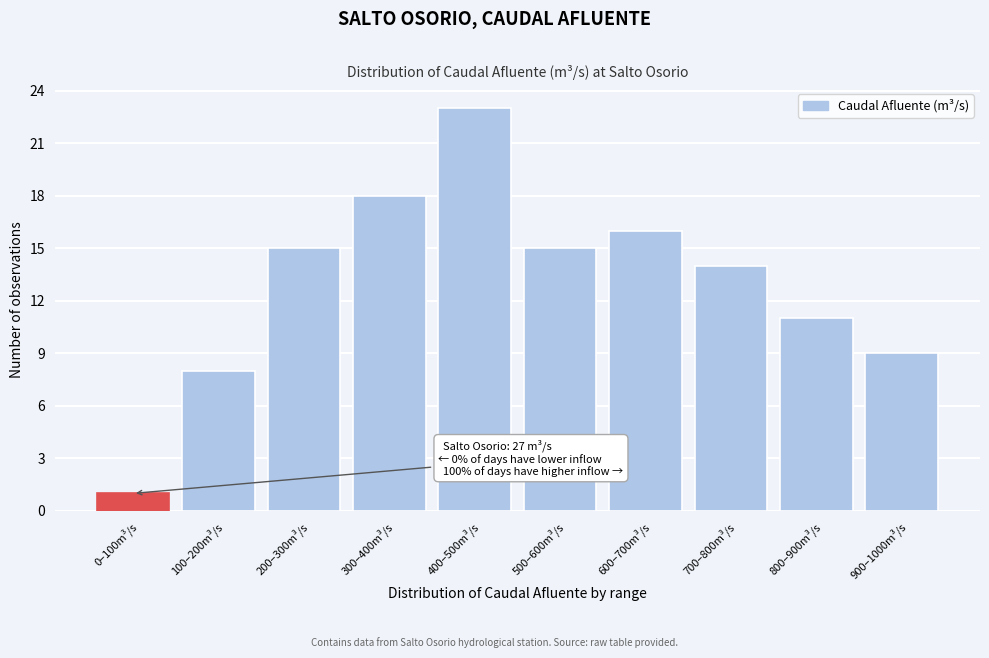

Reading left to right, extract all data points from this chart.

0–100m³/s=1	100–200m³/s=8	200–300m³/s=15	300–400m³/s=18	400–500m³/s=23	500–600m³/s=15	600–700m³/s=16	700–800m³/s=14	800–900m³/s=11	900–1000m³/s=9